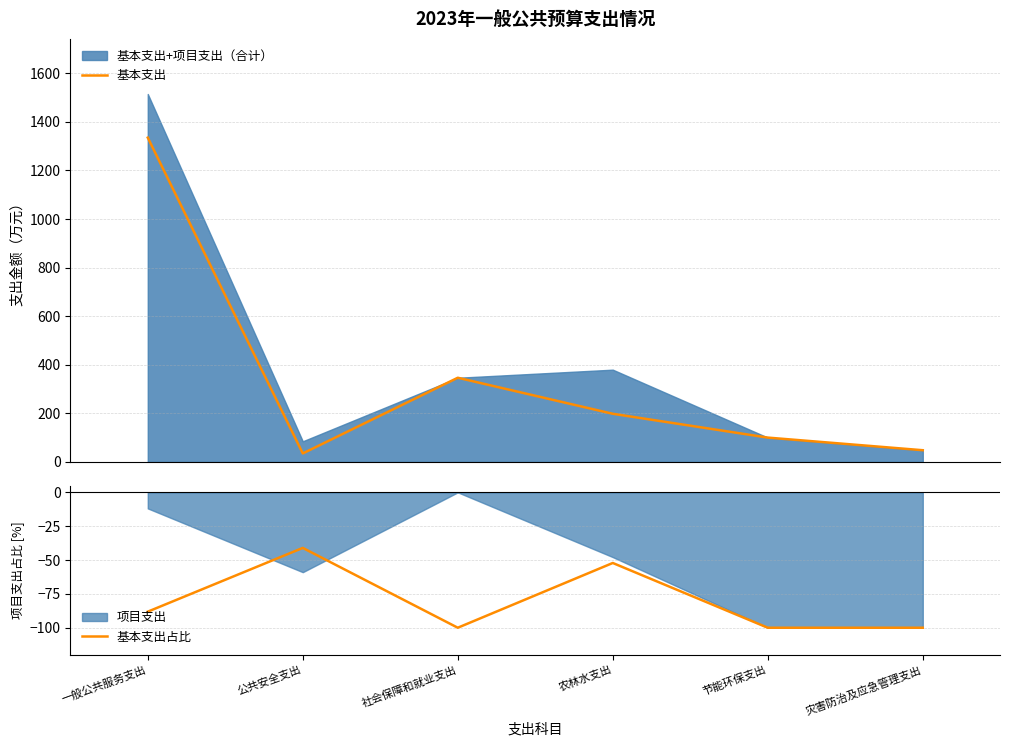

Which has a higher value, 节能环保支出 or 灾害防治及应急管理支出?

节能环保支出